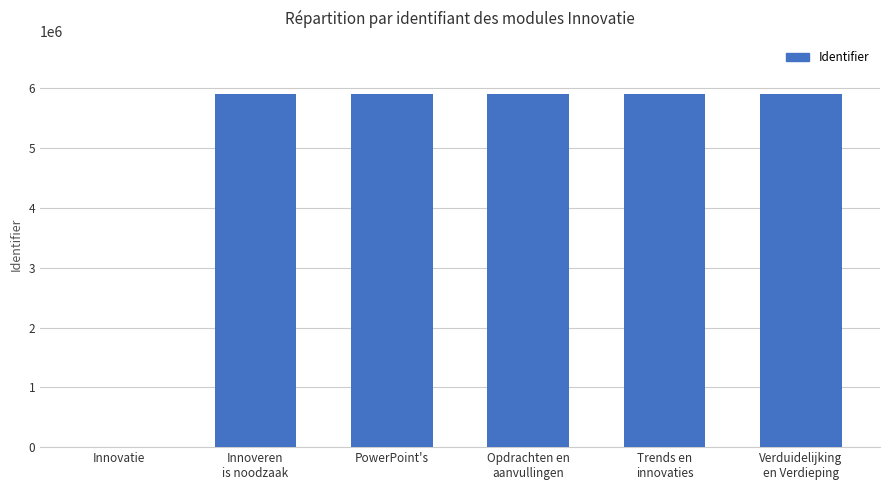

What is the change in value from Opdrachten en
aanvullingen to Verduidelijking
en Verdieping?

+26